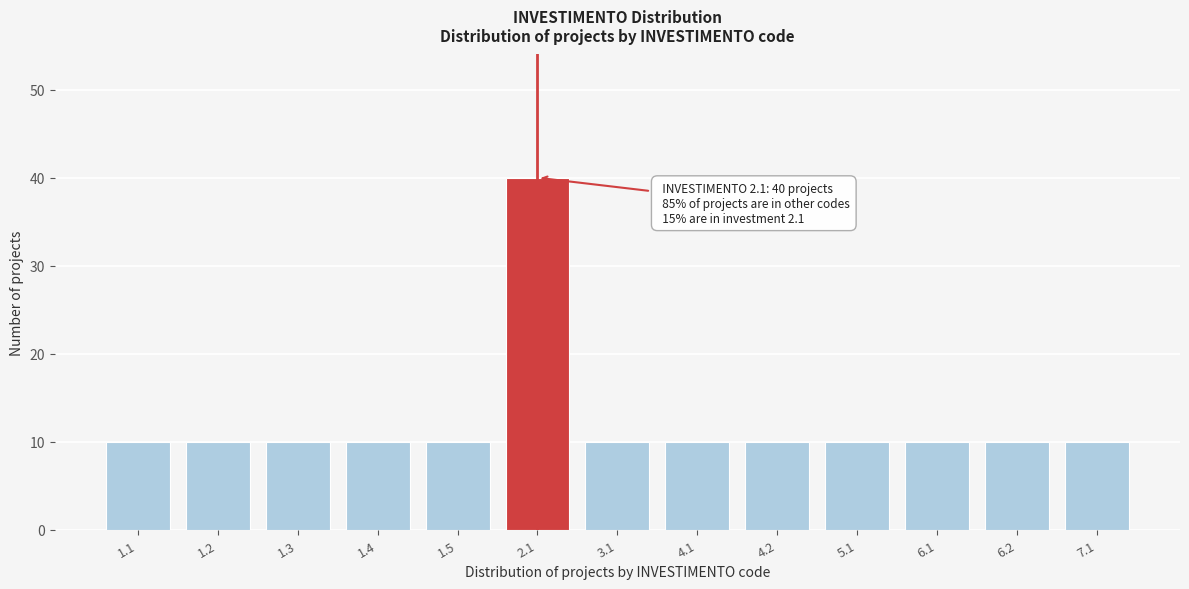

Reading left to right, transcribe all the data shown in this chart.

10	10	10	10	10	40	10	10	10	10	10	10	10